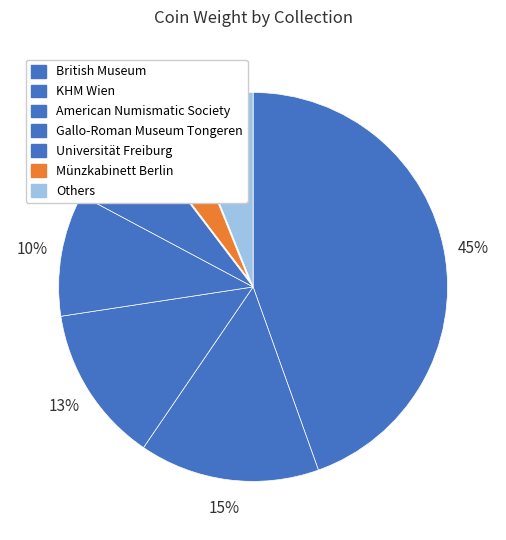

What percentage is the Universität Freiburg slice, to the nearest percent?

7%